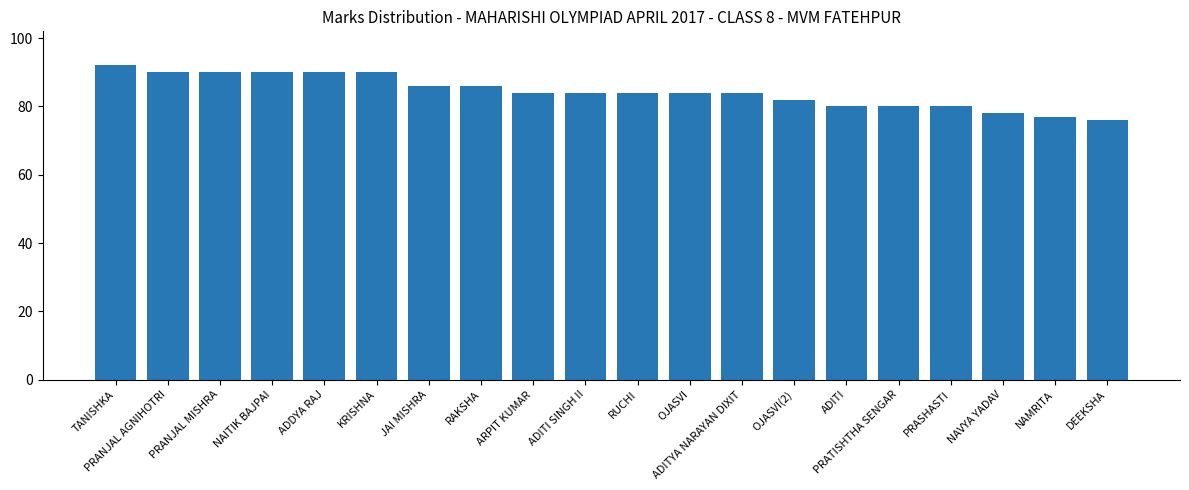

What is the sum of all values?

1687